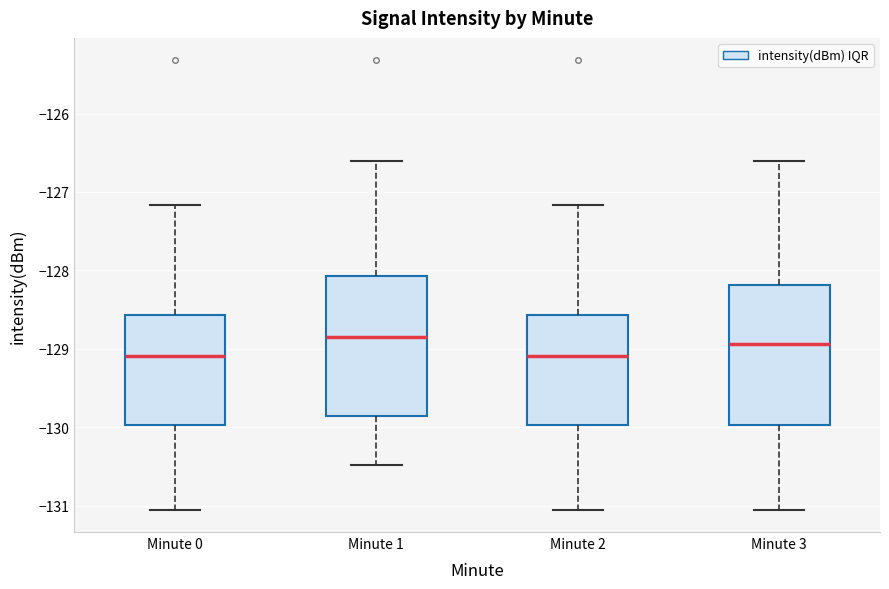

Reading left to right, read every box against the y-axis: the position of its median line, the range the box covers, and the ends of its whiskers. The values are not printed on the chart, so give them approximately, as read against the axis.

Minute 0: median -129.1, box -130.0 to -128.6, whiskers -131.1 to -127.2
Minute 1: median -128.8, box -129.9 to -128.1, whiskers -130.5 to -126.6
Minute 2: median -129.1, box -130.0 to -128.6, whiskers -131.1 to -127.2
Minute 3: median -128.9, box -130.0 to -128.2, whiskers -131.1 to -126.6